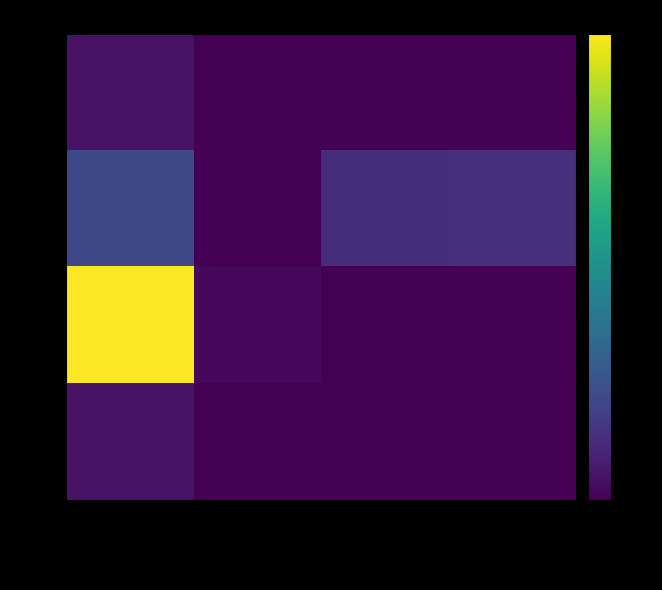

What is the smallest value displayed?

-0.2